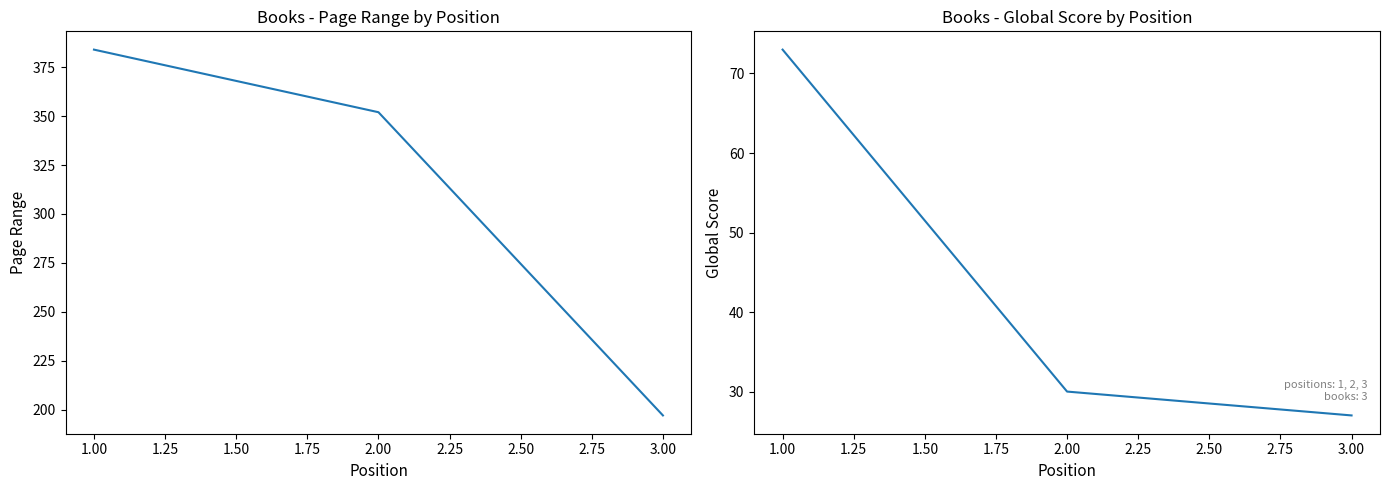

What is the approximate value of Page Range at 1.00, to the nearest 50?

400